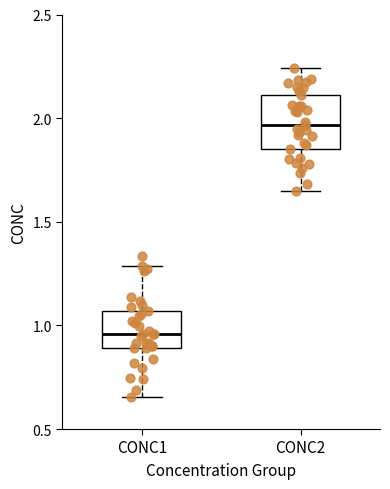

Reading left to right, transcribe this box plot: for each box, give where its median line is, the range the box spans, and where its two whiskers end, as read against the y-axis. The values are not printed on the chart, so give them approximately, as read against the axis.

CONC1: median 0.95, box 0.90 to 1.05, whiskers 0.65 to 1.30
CONC2: median 1.95, box 1.85 to 2.10, whiskers 1.65 to 2.25